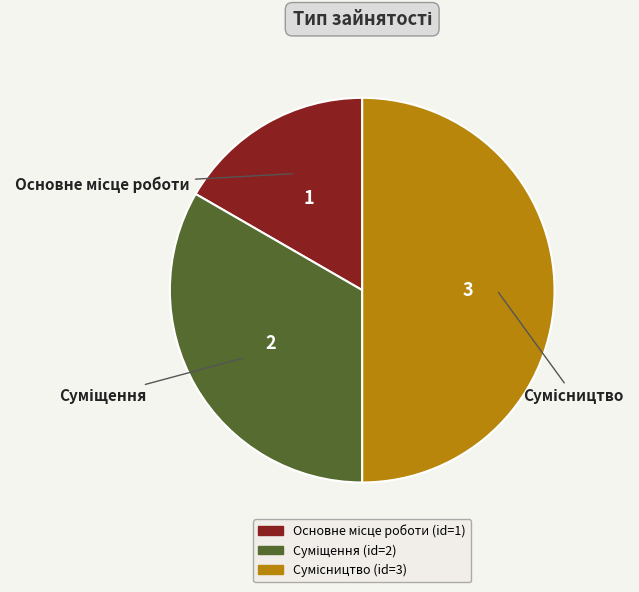

To the nearest percent, what is the difference between the largest and smallest slice percentages?

33%